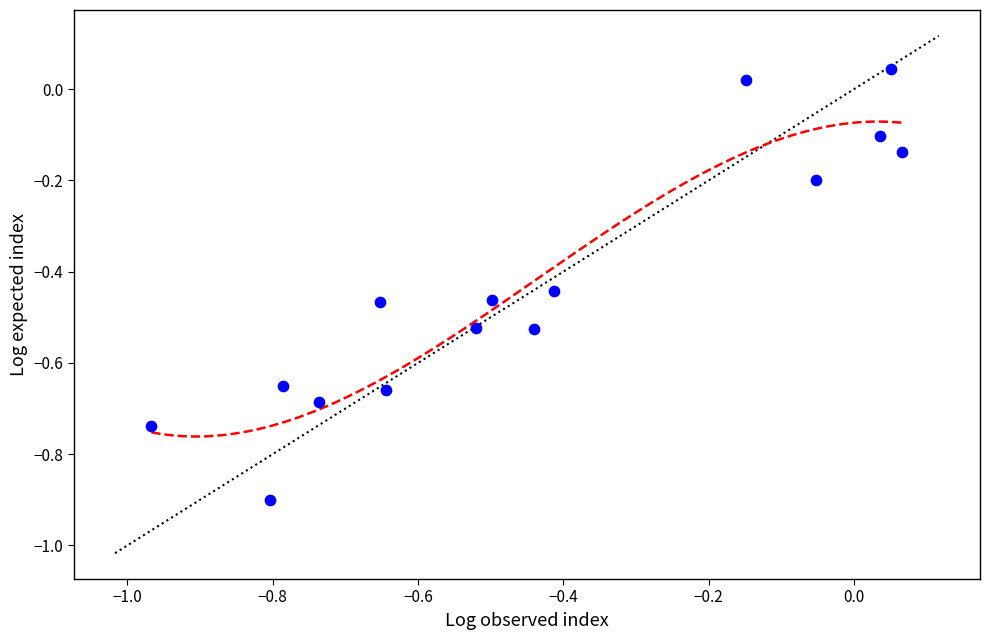

What is the range of X values (max minus min)?

1.0